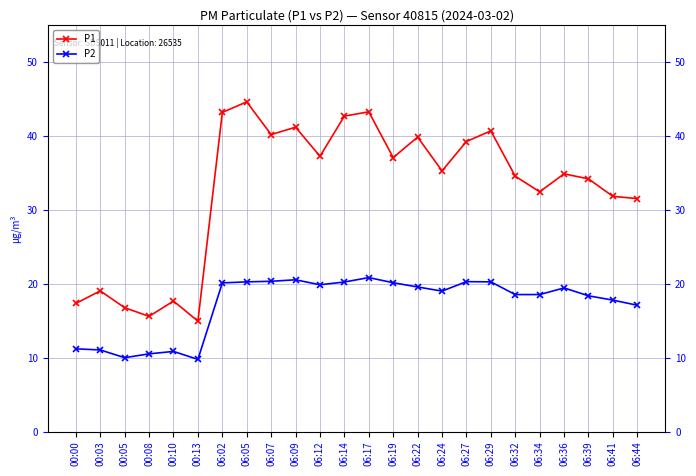

List the series in order of their peak value, lowest first.

P2, P1